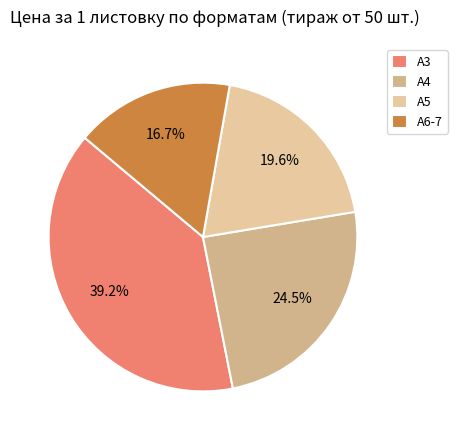

What percentage do А6-7 and А4 together represent?

41.2%